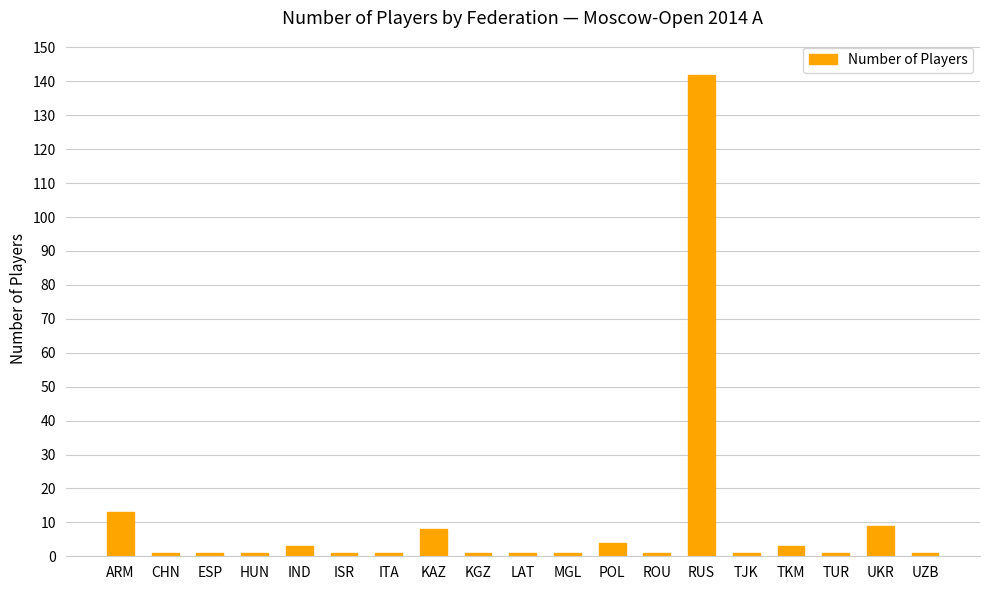

What is the difference between the maximum and minimum values?

141